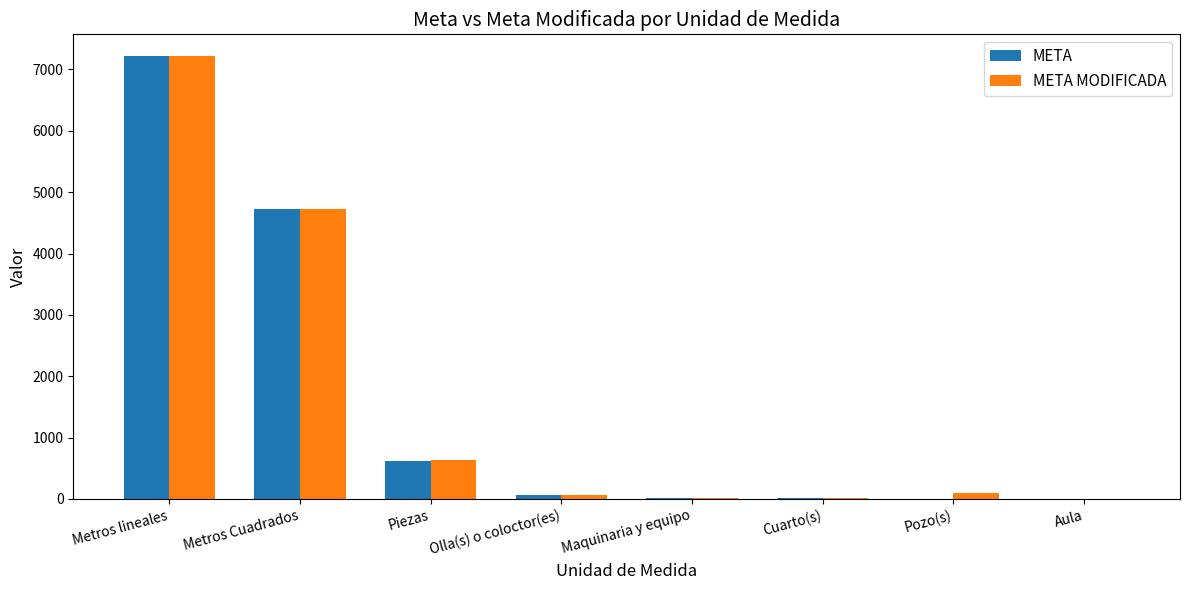

What is the total value across all series at Metros Cuadrados?

9464.6